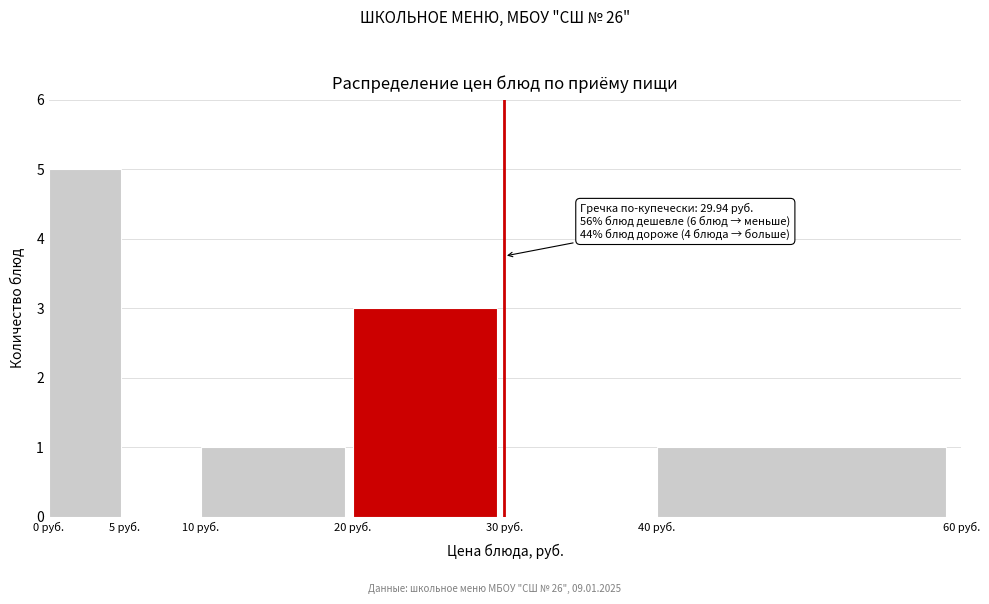

Over which range of the x-axis is the bar tallest?

0 to 5